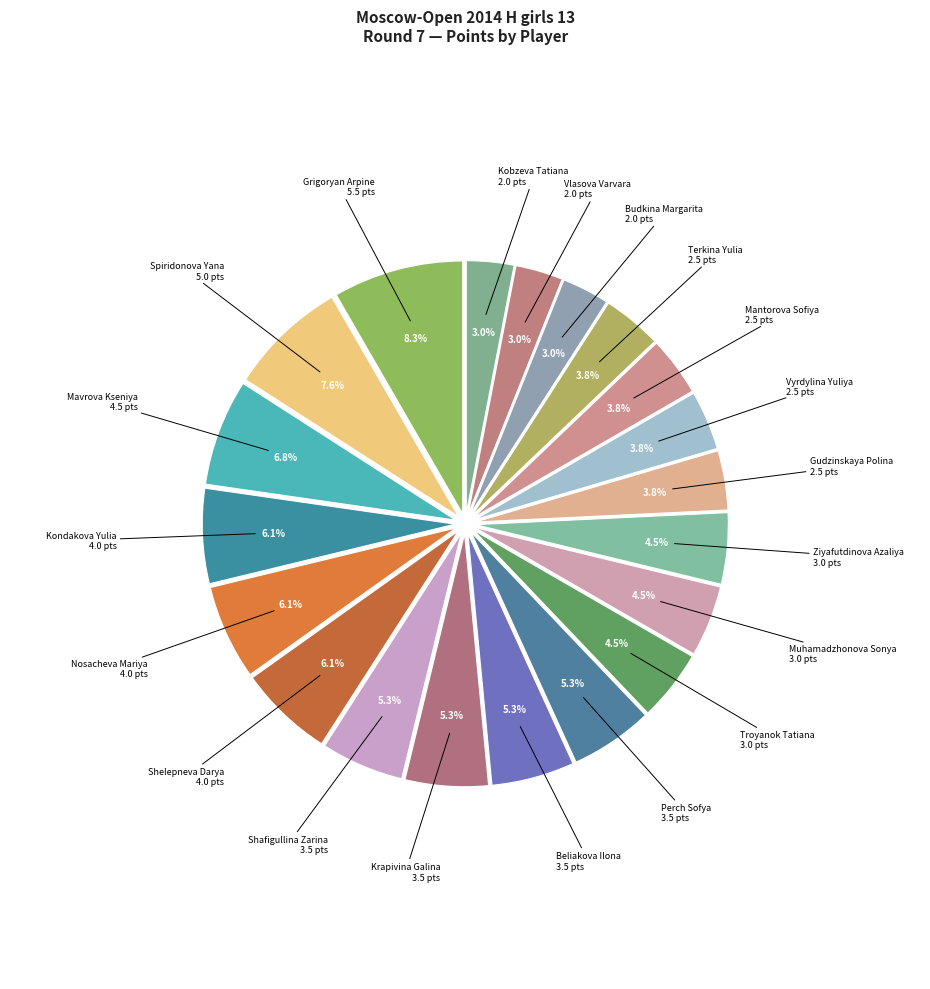

How many slices are in this pie chart?

20